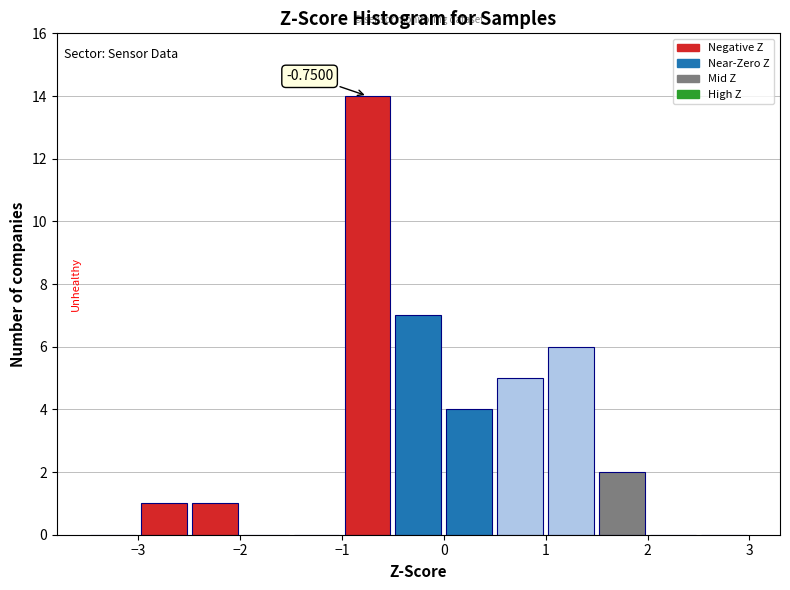

Which range on the x-axis has the tallest bar?

-1.0 to -0.5